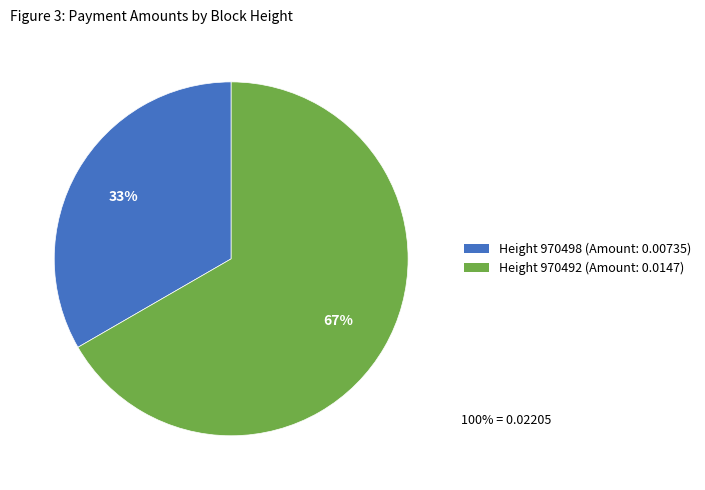

Is there any slice that represents more than half of the pie?

Yes